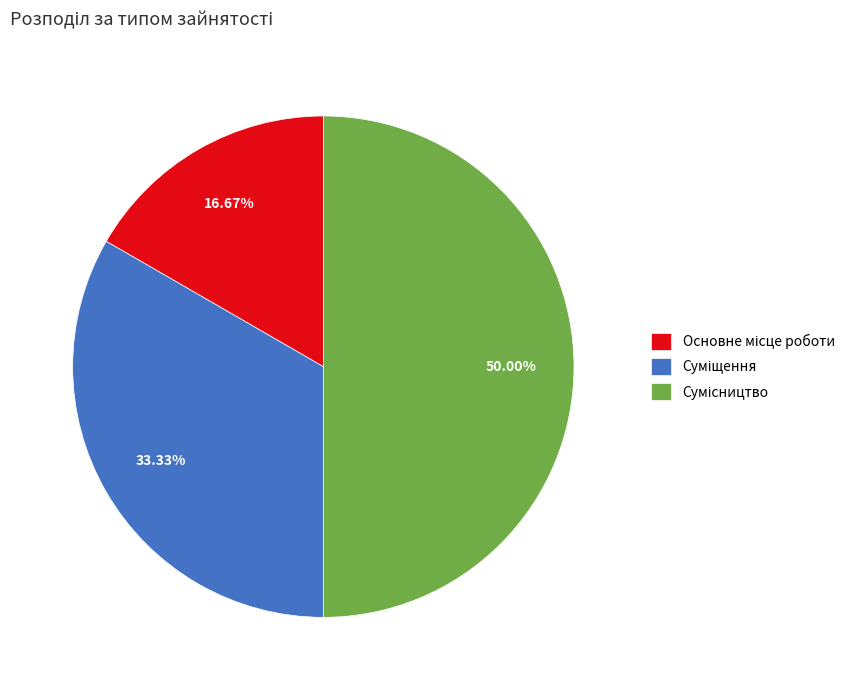

Combined, do Основне місце роботи and Сумісництво account for over 50%?

Yes